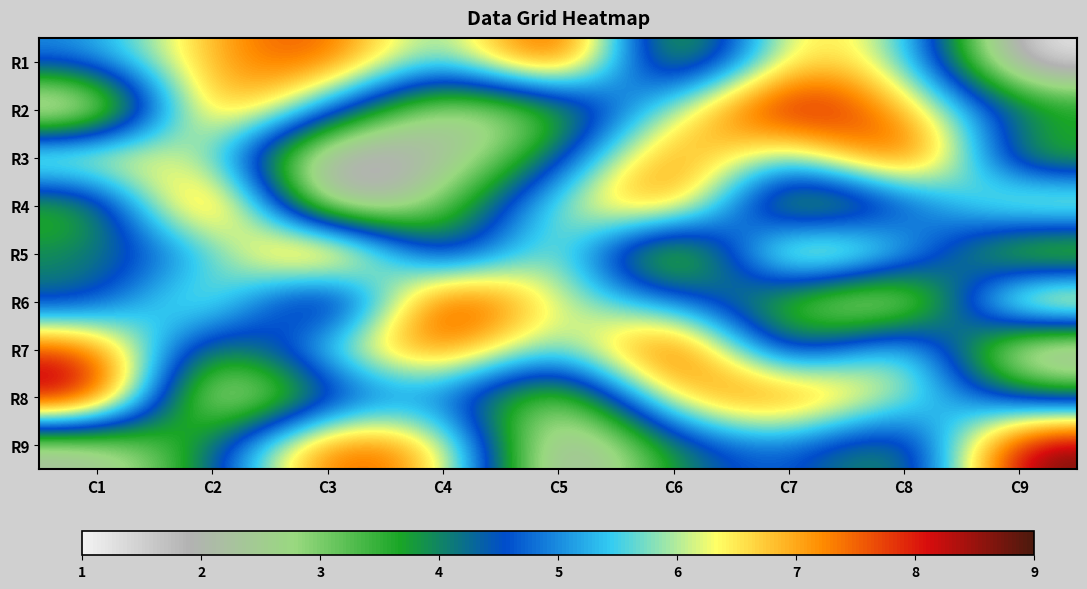

At how many categories does at least one series exceed 8?

9